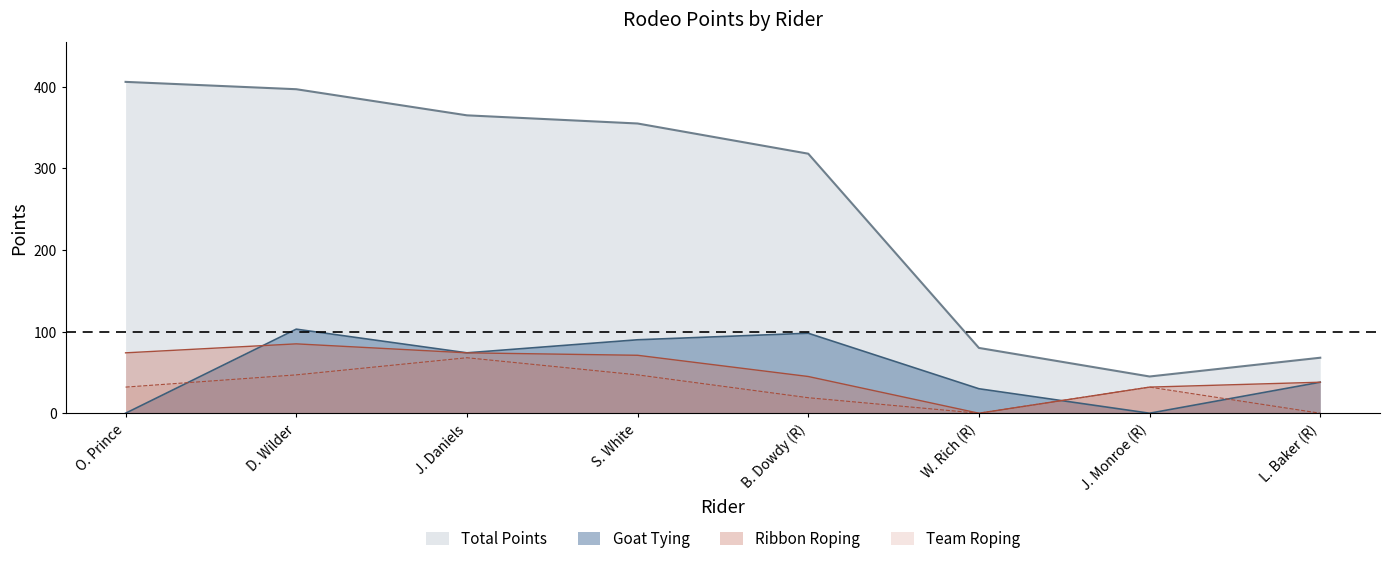

What position from the right is S. White?

5